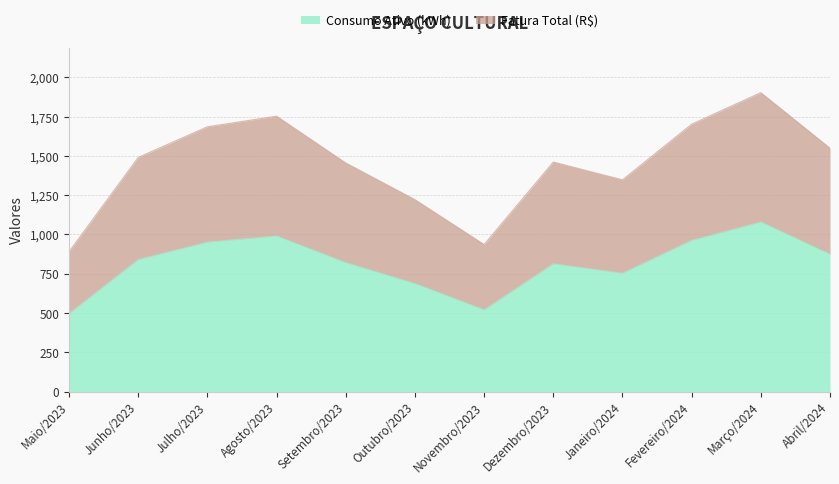

What is the approximate value of Consumo Ativo (kWh) at Junho/2023?

840.0